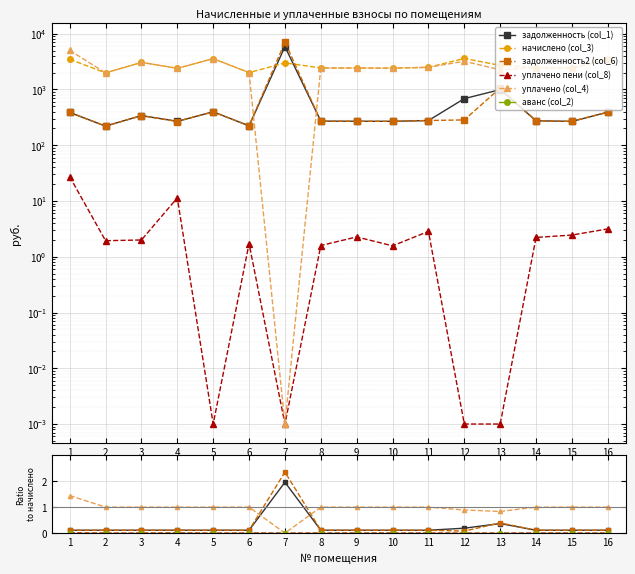

True or false: аванс (col_2) and уплачено пени (col_8) cross at least once.

False